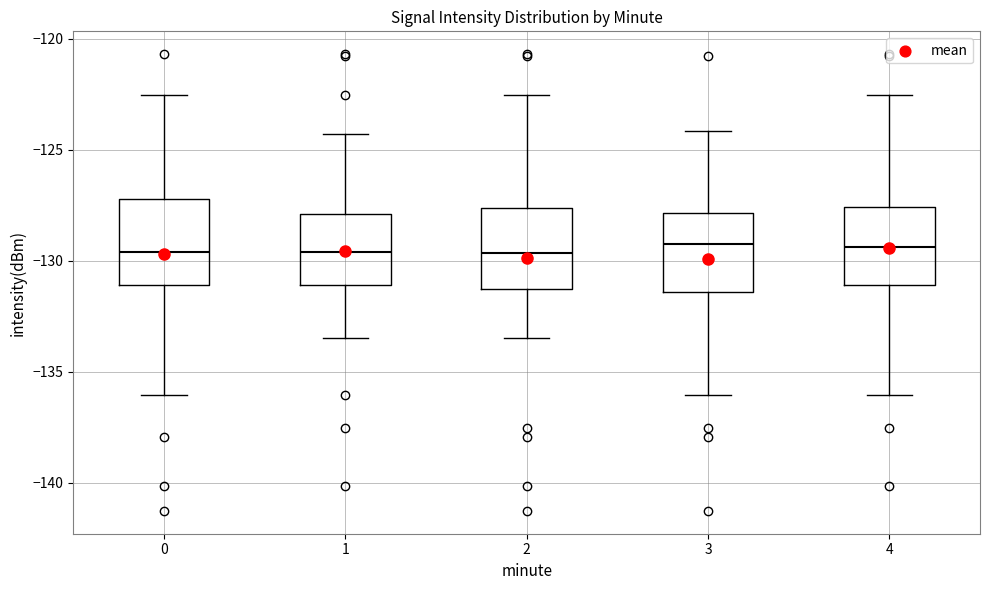

Where does the median line of the box at x = 1 sit on the y-axis? The values are not printed on the chart, so give them approximately, as read against the axis.

-129.5